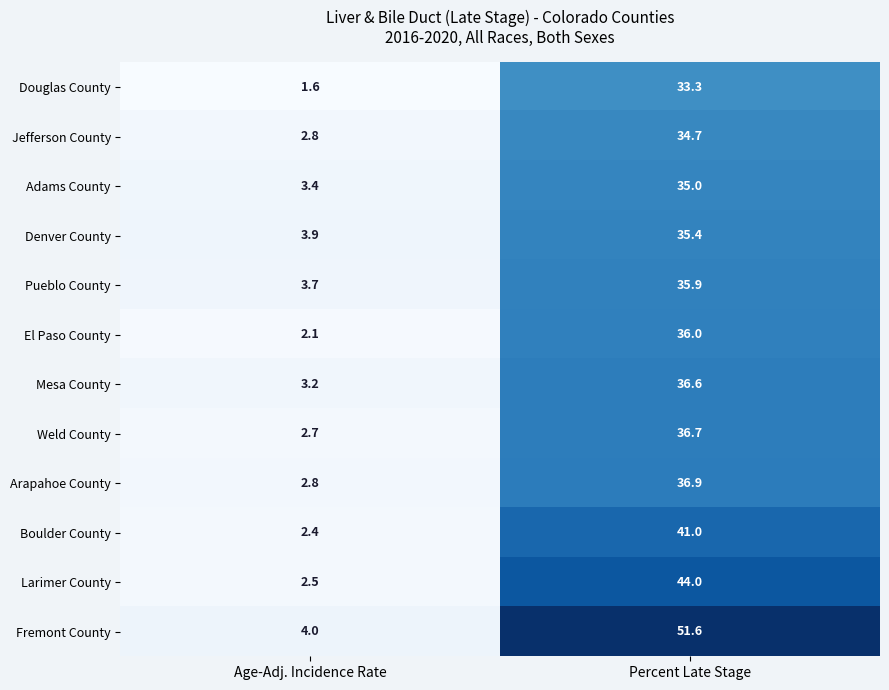

Rank the series at Percent Late Stage from lowest to highest value.

Douglas County, Jefferson County, Adams County, Denver County, Pueblo County, El Paso County, Mesa County, Weld County, Arapahoe County, Boulder County, Larimer County, Fremont County